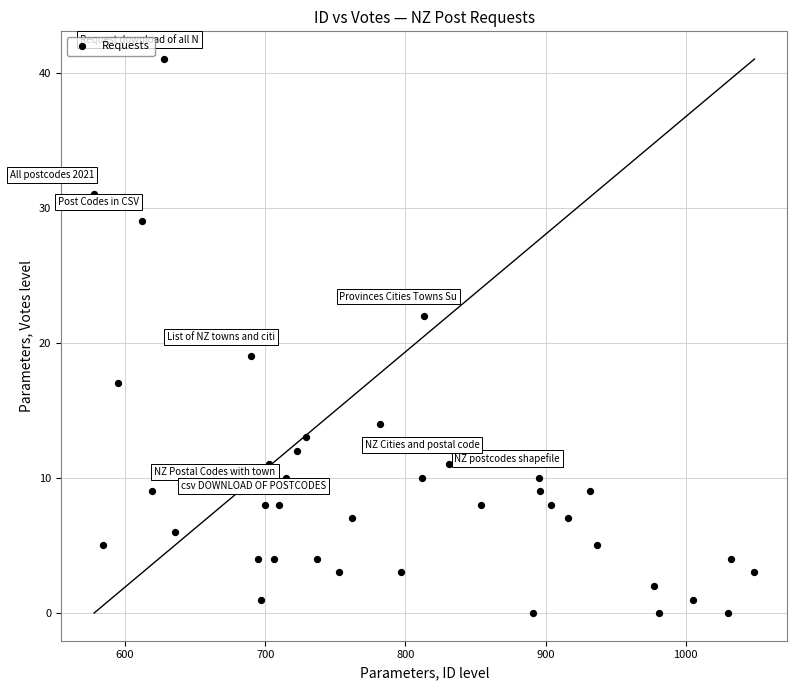

What is the range of Y values (max minus min)?

41